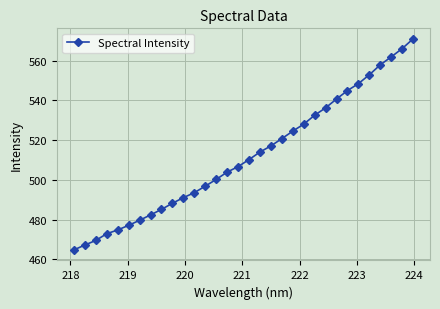

What is the value of the 17th point from the left?

510.2